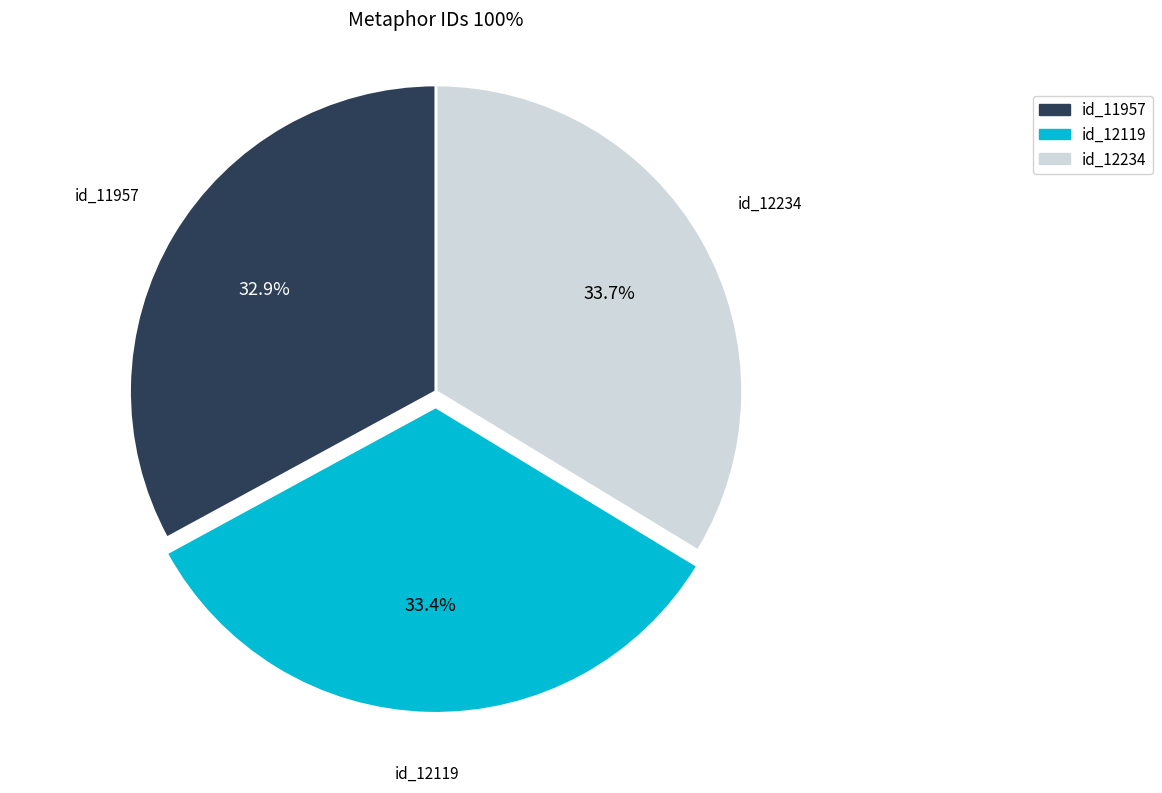

To the nearest percent, what is the average slice percentage?

33%